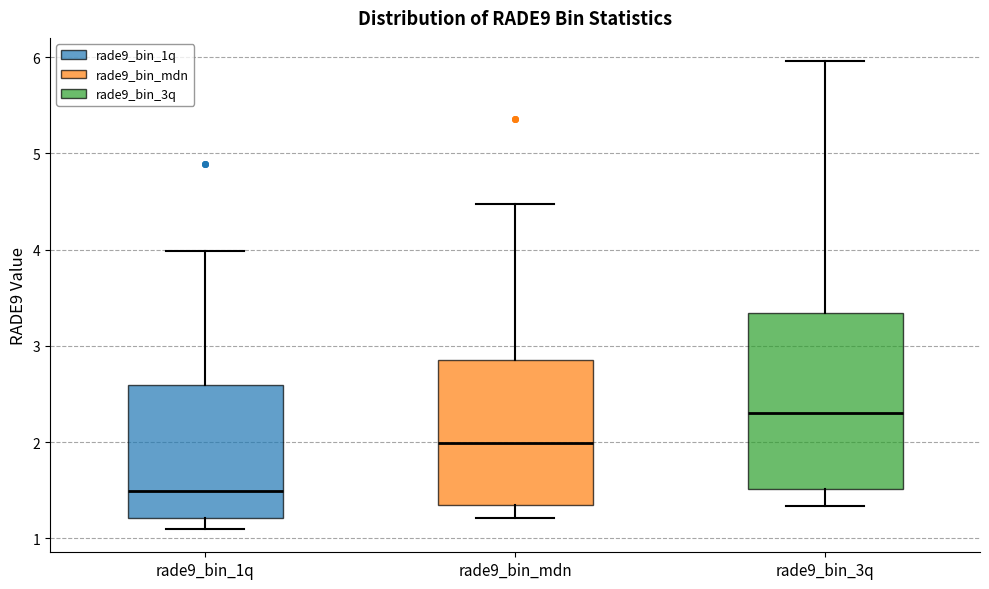

Reading left to right, read every box against the y-axis: the position of its median line, the range the box covers, and the ends of its whiskers. The values are not printed on the chart, so give them approximately, as read against the axis.

rade9_bin_1q: median 1.5, box 1.2 to 2.6, whiskers 1.1 to 4.0
rade9_bin_mdn: median 2.0, box 1.3 to 2.9, whiskers 1.2 to 4.5
rade9_bin_3q: median 2.3, box 1.5 to 3.3, whiskers 1.3 to 6.0